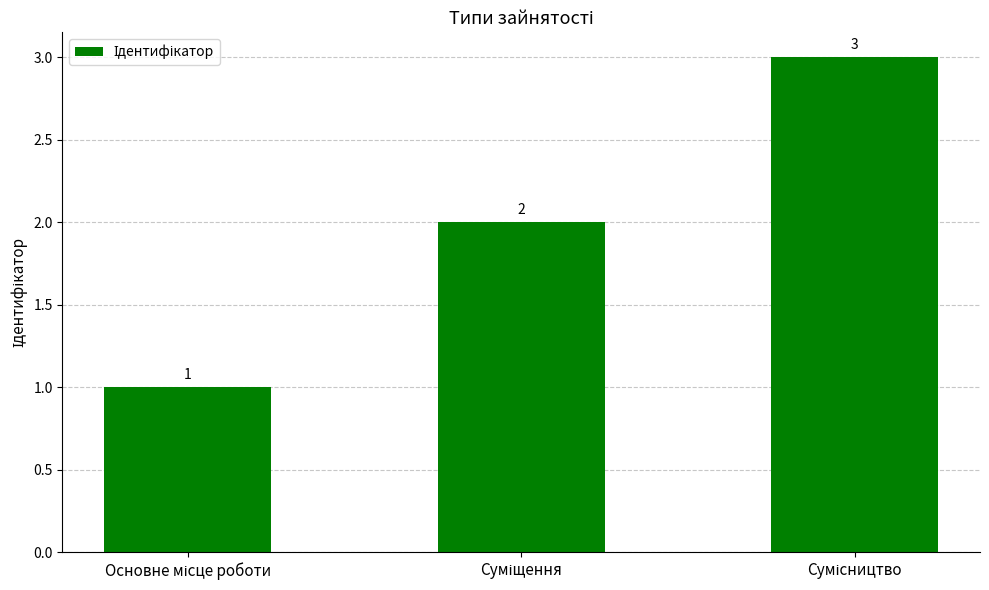

How many series are shown in this chart?

1